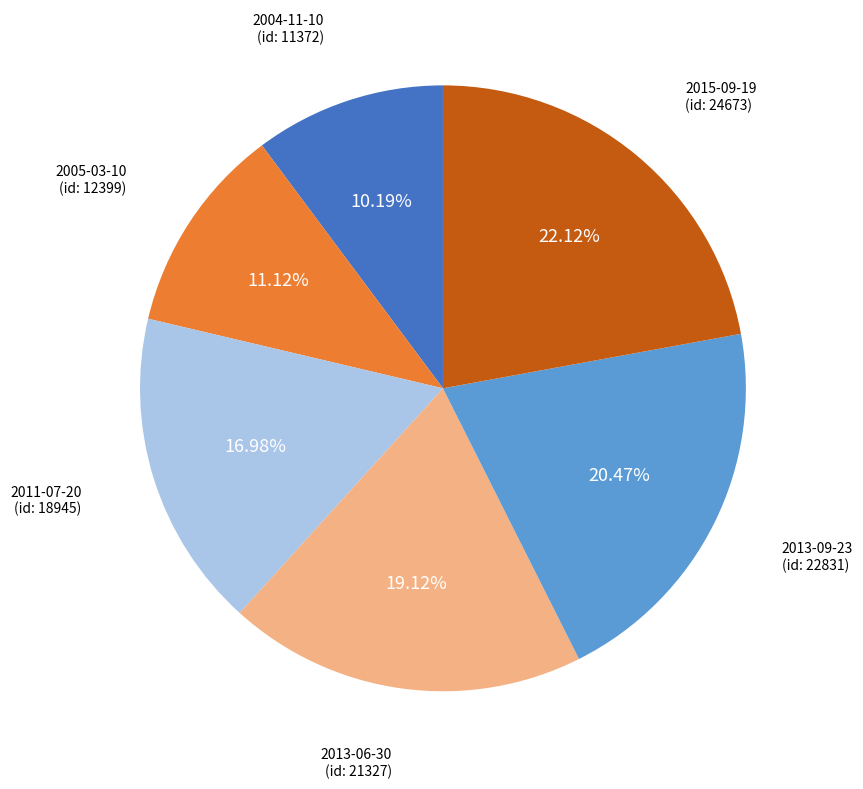

Is there any slice that represents more than half of the pie?

No